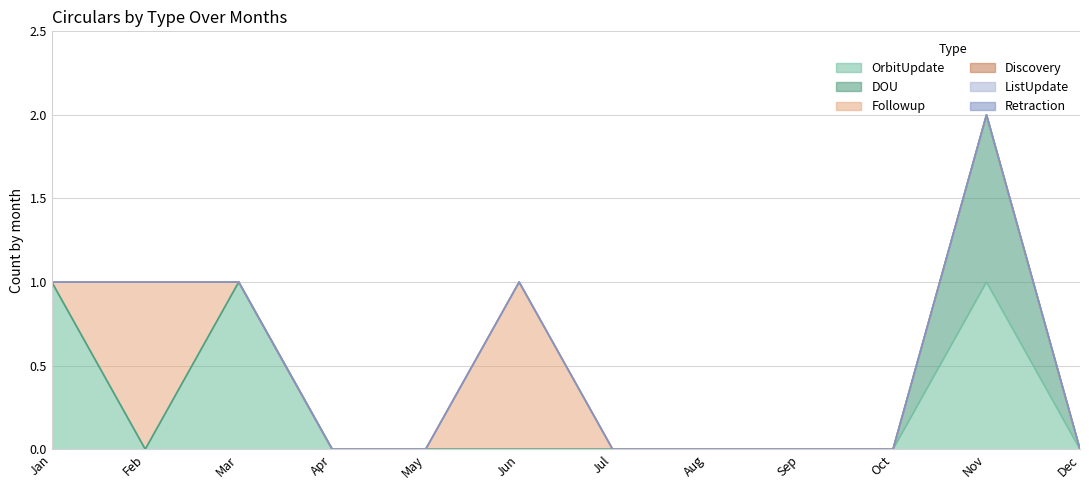

Count the number of data series in this chart.

6